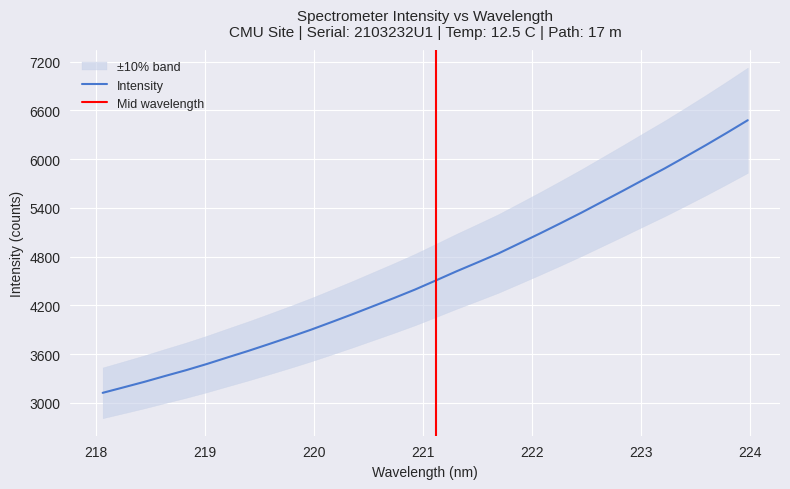

List the labels in order of value, smallest first.

218.0596, 218.2508, 218.442, 218.6332, 218.8244, 219.0156, 219.2067, 219.3979, 219.589, 219.7801, 219.9712, 220.1623, 220.3533, 220.5444, 220.7354, 220.9264, 221.1174, 221.3083, 221.4993, 221.6902, 221.8812, 222.0721, 222.263, 222.4538, 222.6447, 222.8355, 223.0264, 223.2172, 223.408, 223.5987, 223.7895, 223.9802